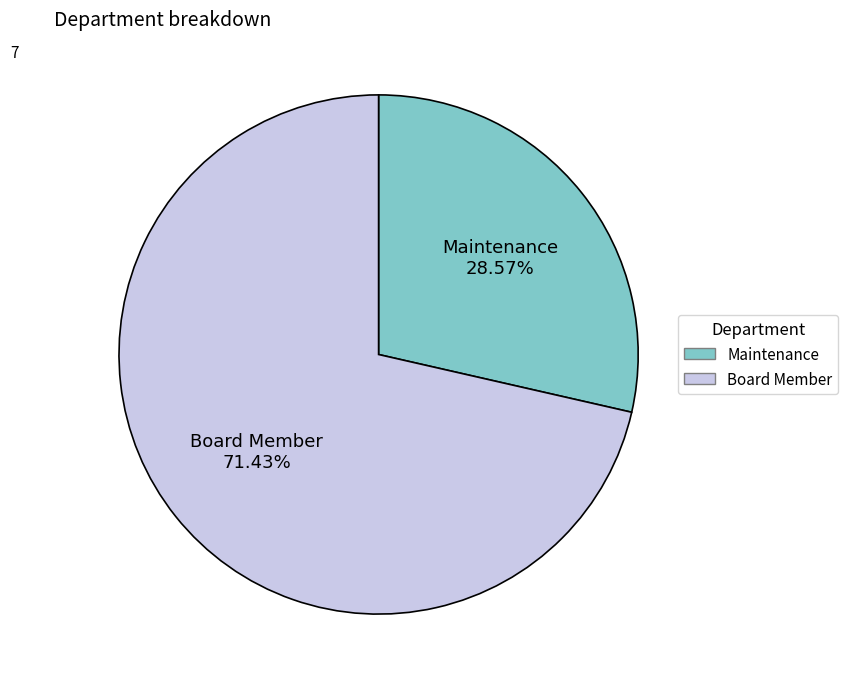

What percentage is the Maintenance slice, to the nearest percent?

29%